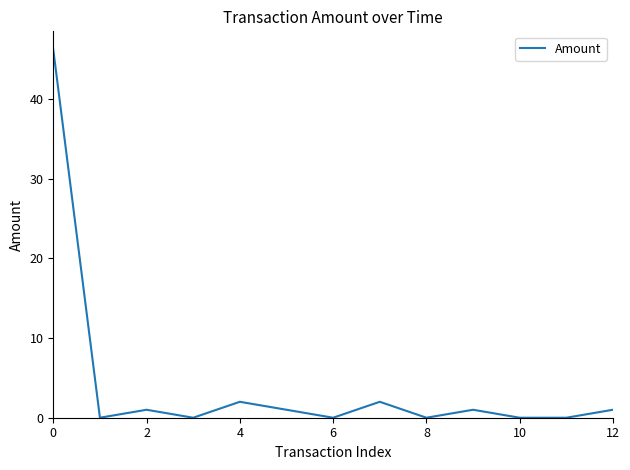

What is the difference between the maximum and minimum values?

46.2